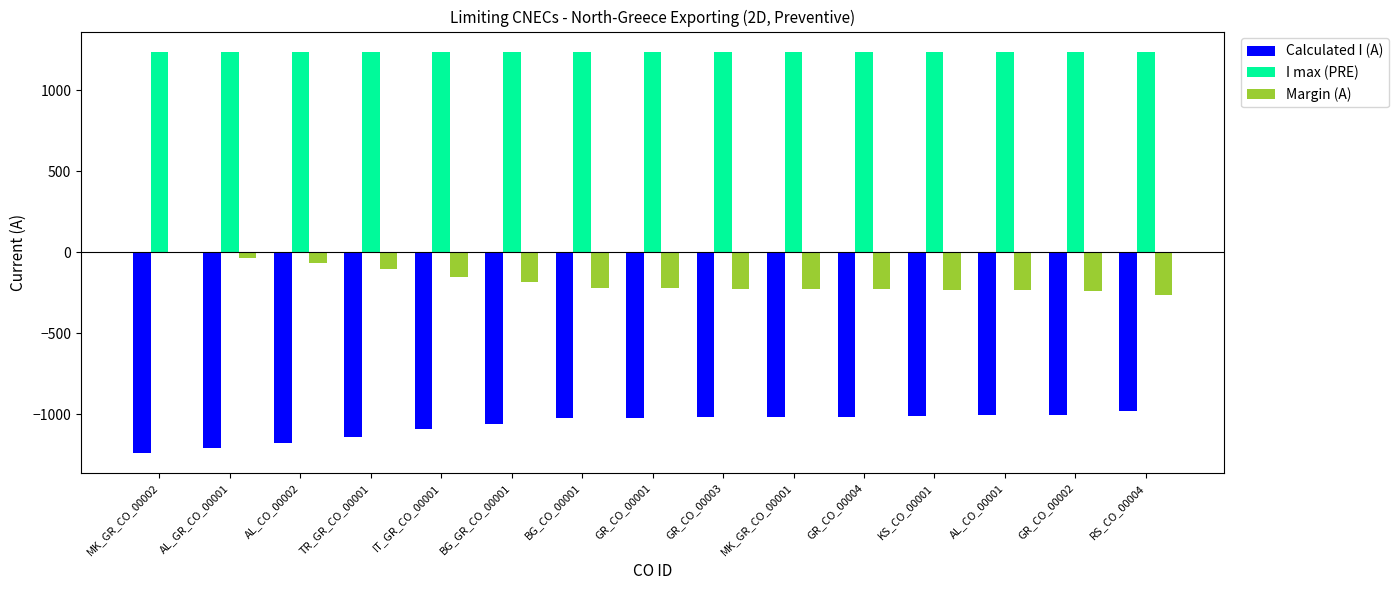

The value of Calculated I (A) at KS_CO_00001 is -593. True or false?

False